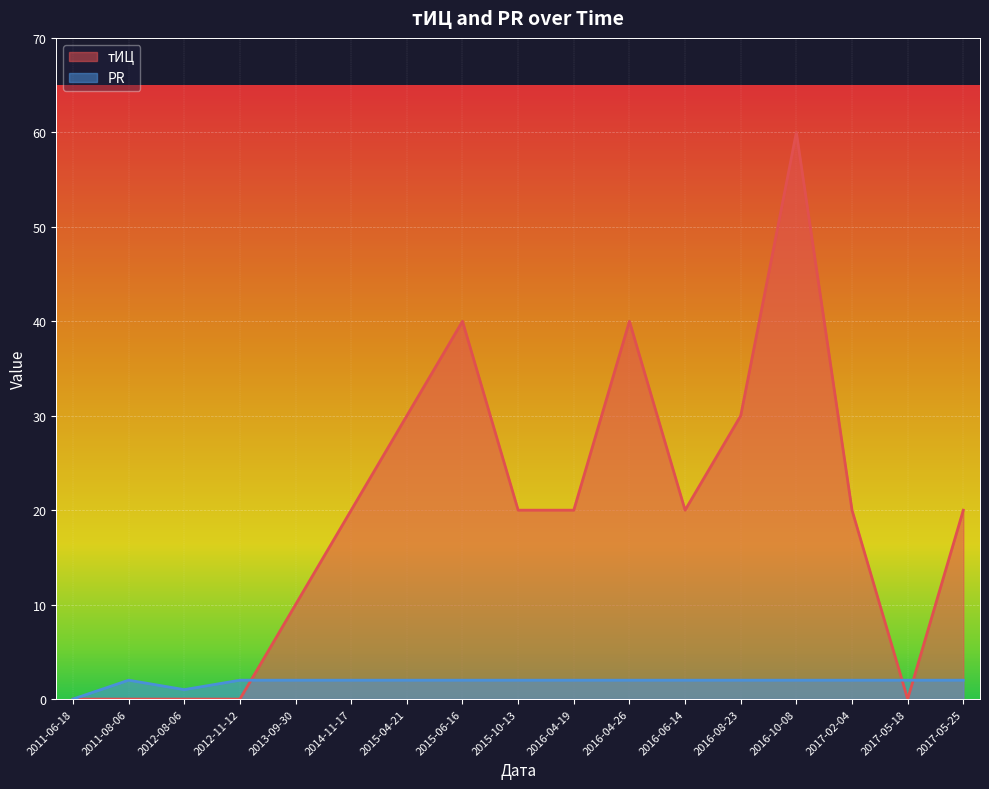

Which series has the widest spread of values?

тИЦ